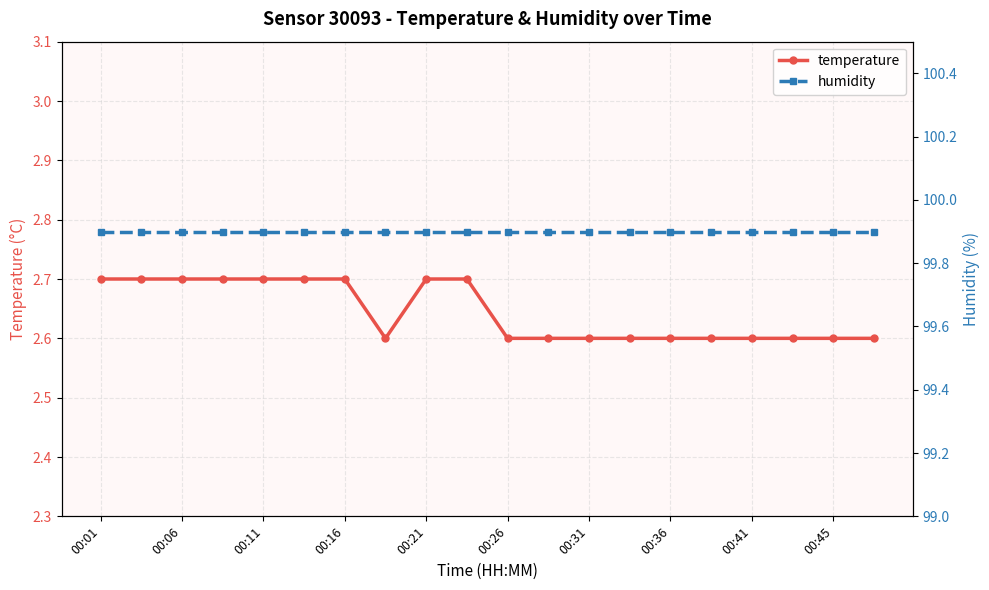

At which label does temperature reach its peak?

00:01